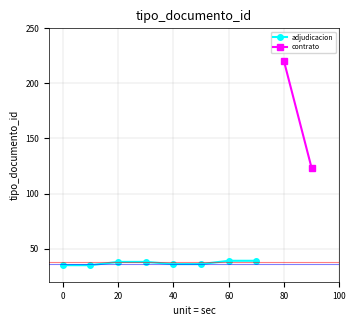

The adjudicacion series shows 38 at 20. True or false?

True